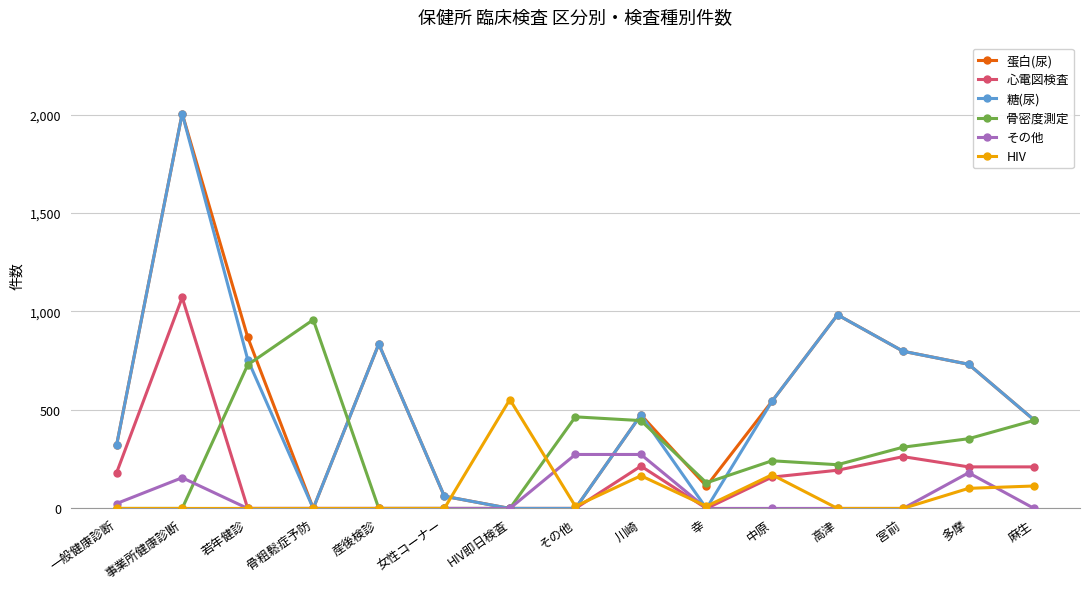

How many series are shown in this chart?

6